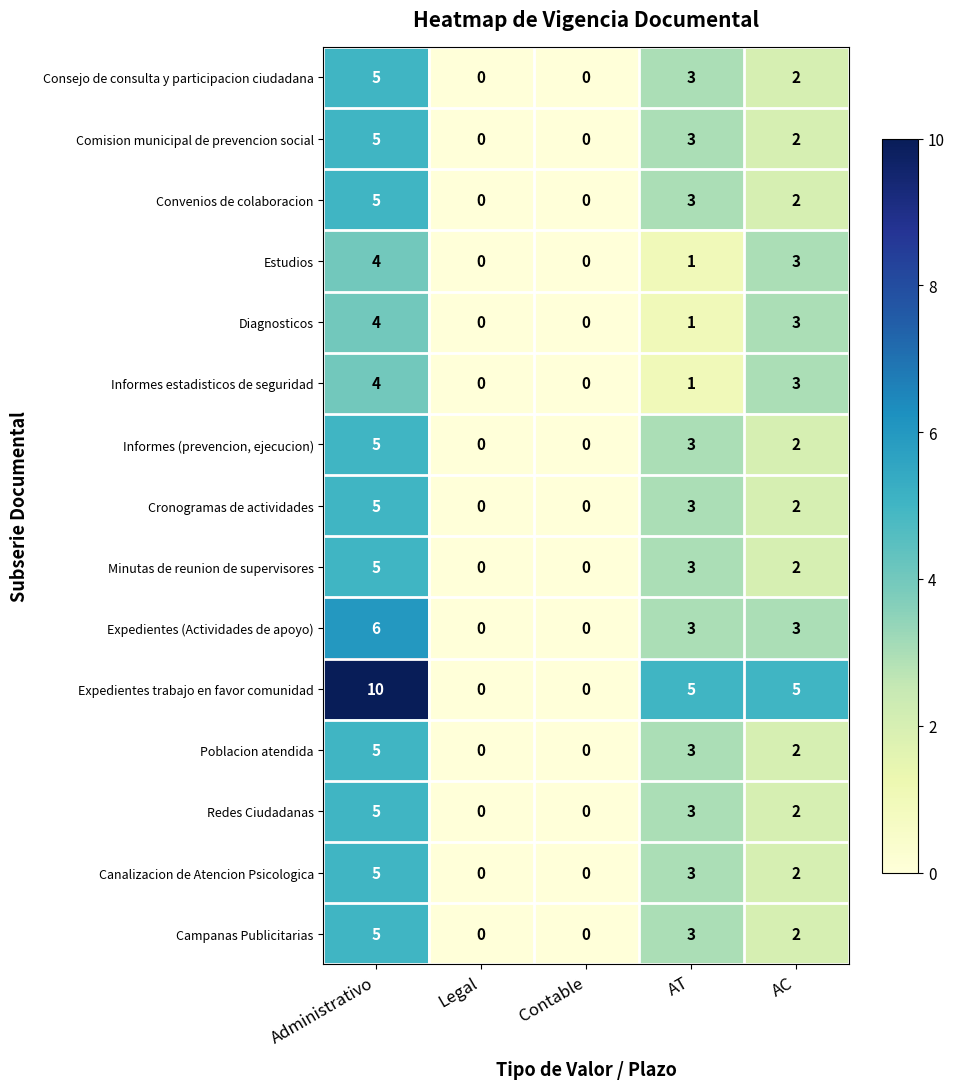

What is the greatest value displayed?

10